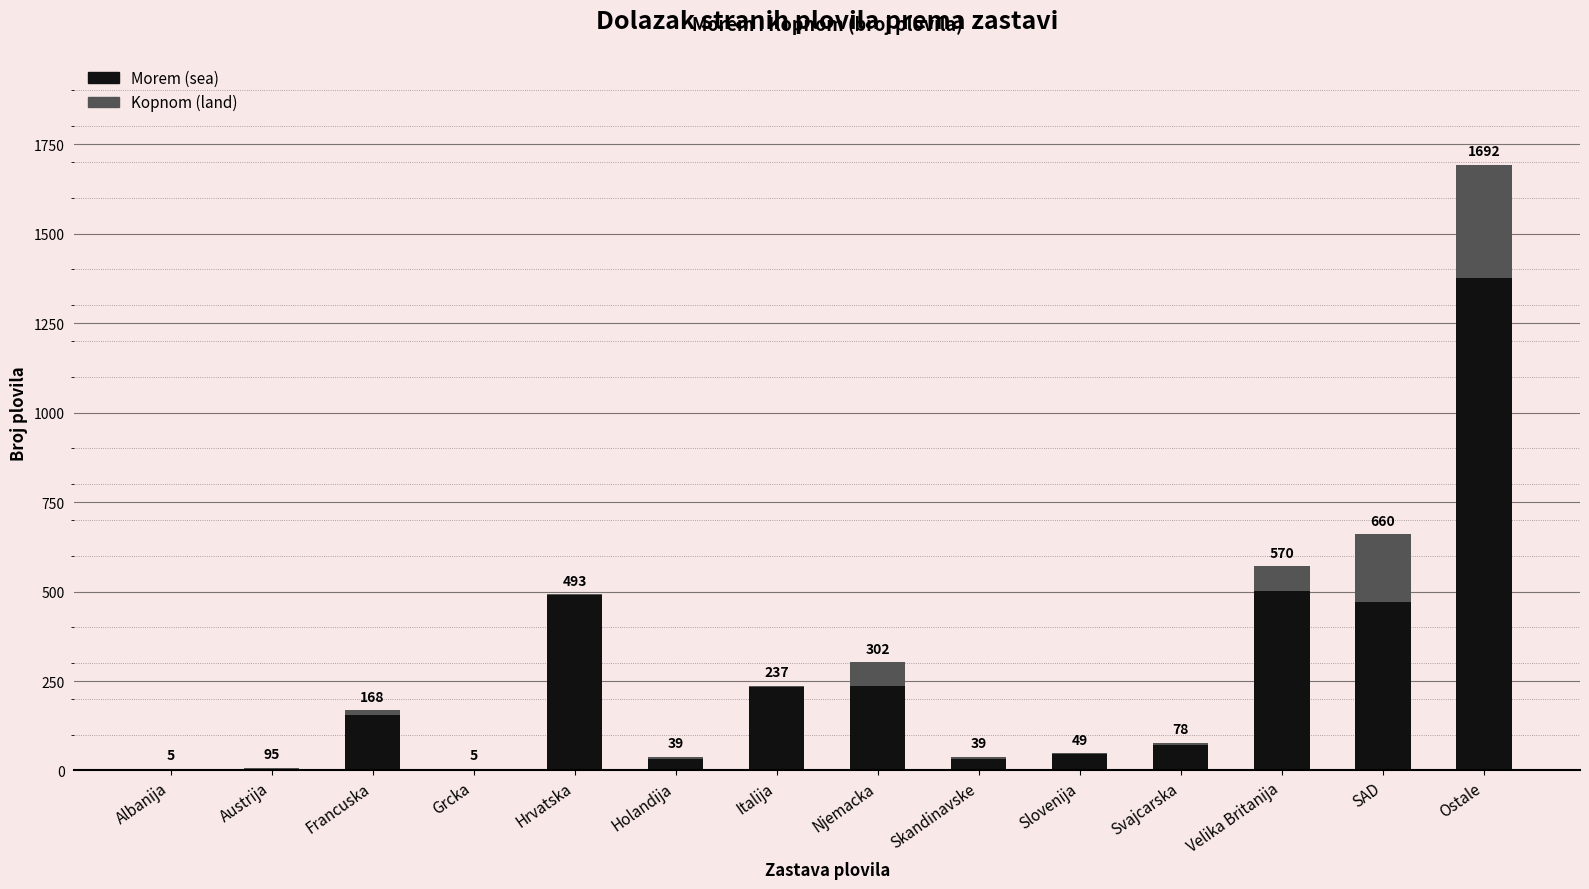

What are all the series names shown in the legend?

Morem (sea), Kopnom (land)